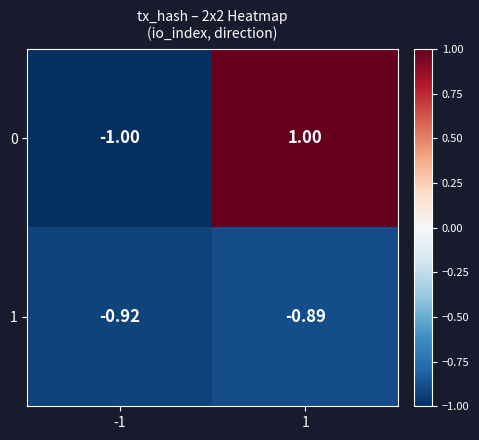

Between -1 and 1, which series saw the biggest shift?

0